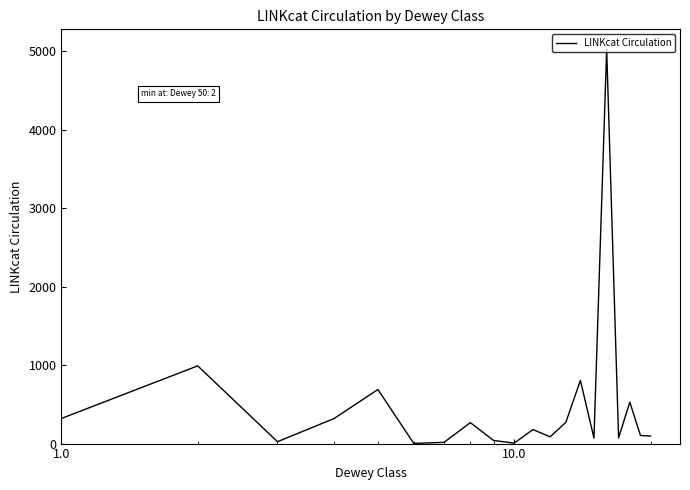

What is the difference between the maximum and minimum values?

5024